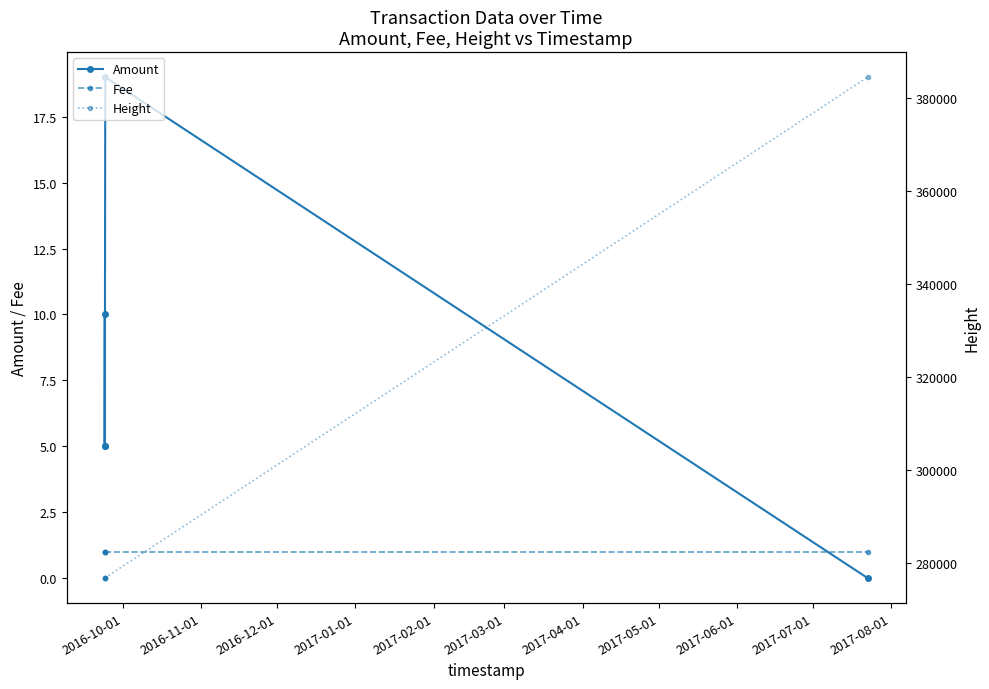

What is the sum of the Fee values at 2017-01-01 and 2016-12-01?

2